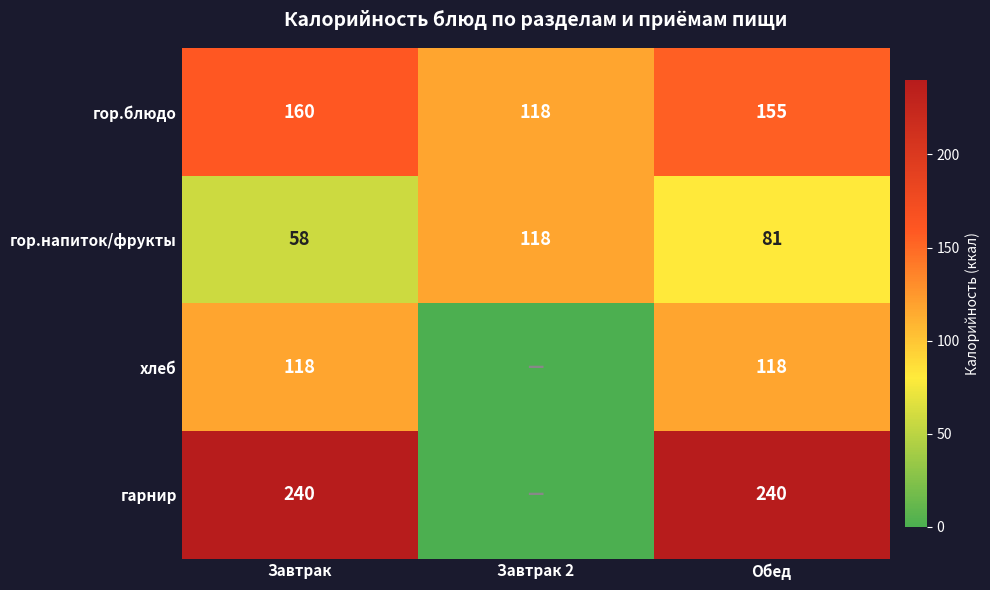

Is the value of гарнир at Обед greater than the value of хлеб at Обед?

Yes